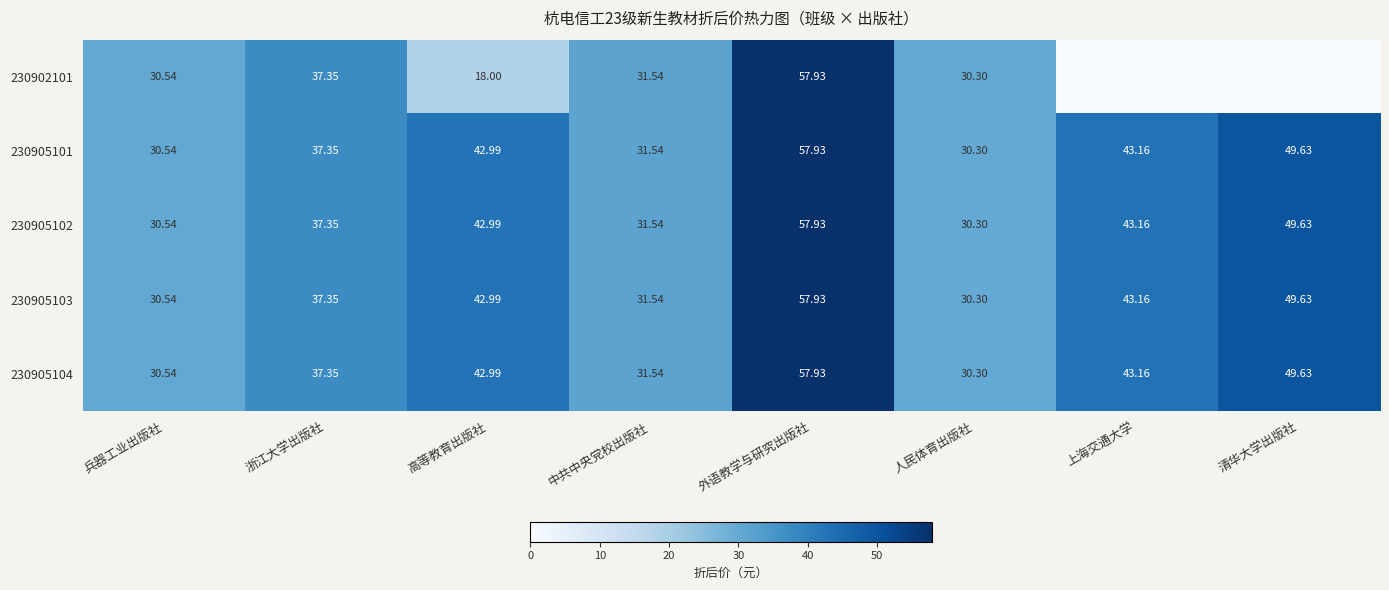

At which label does 230905102 reach its minimum?

人民体育出版社